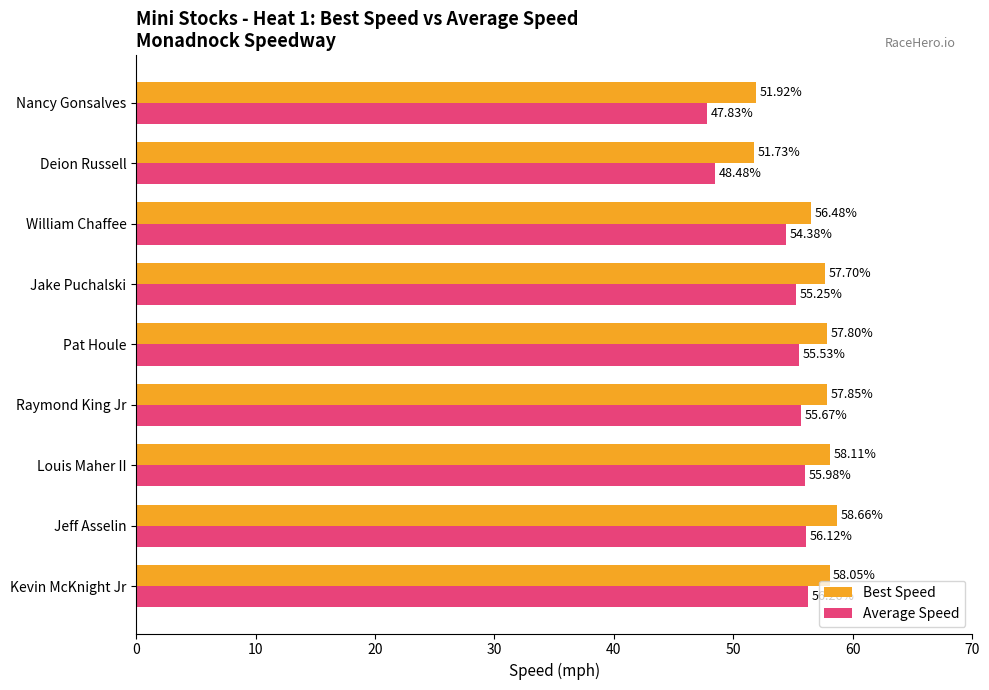

At which category is the sum across all series the highest?

Jeff Asselin